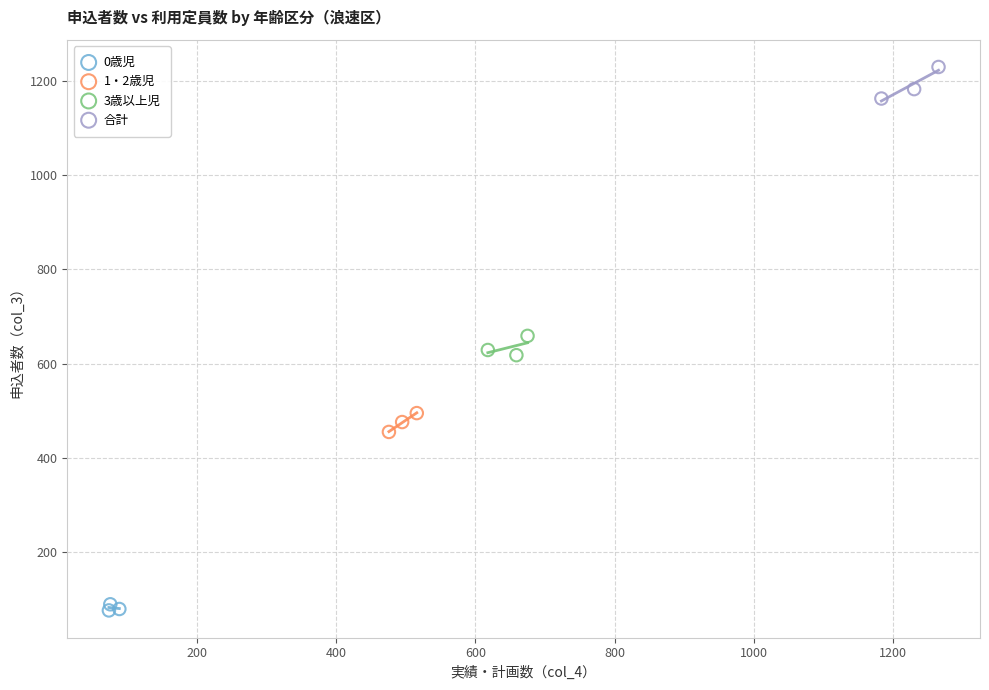

What are all the series names shown in the legend?

0歳児, 1・2歳児, 3歳以上児, 合計